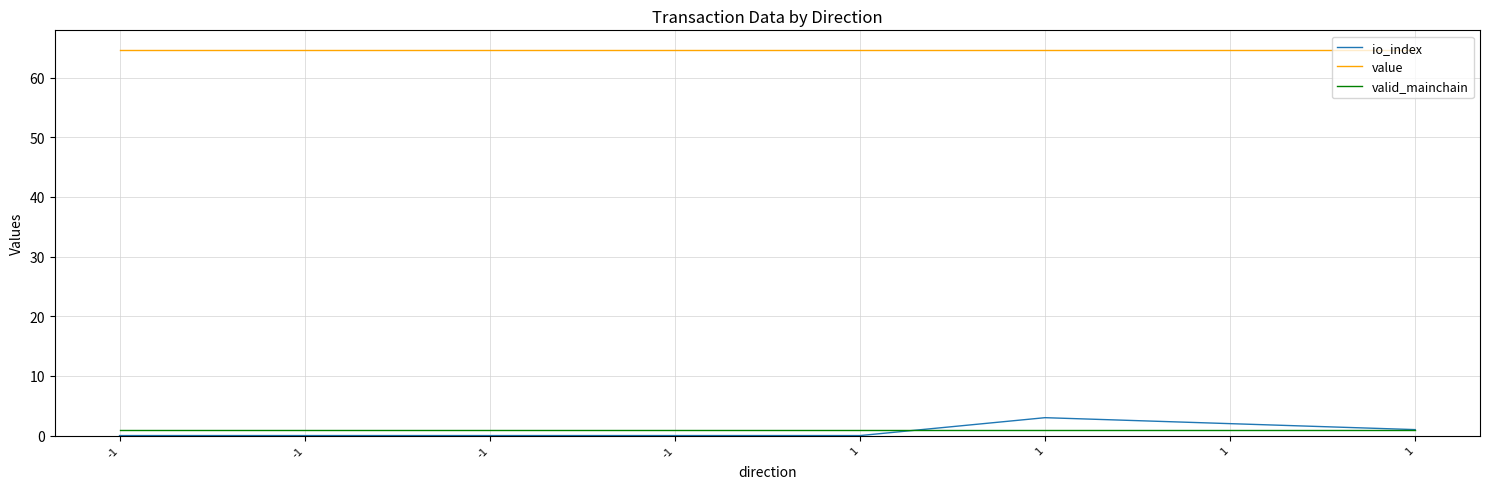

How many lines are shown in the chart?

3